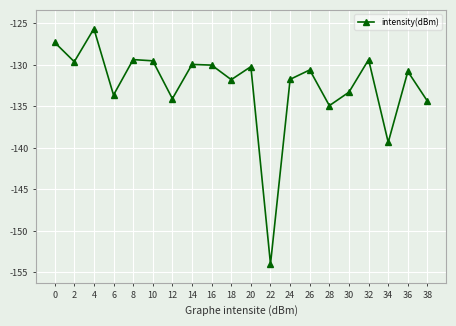

What is the difference between the values at 16 and 0?

2.7